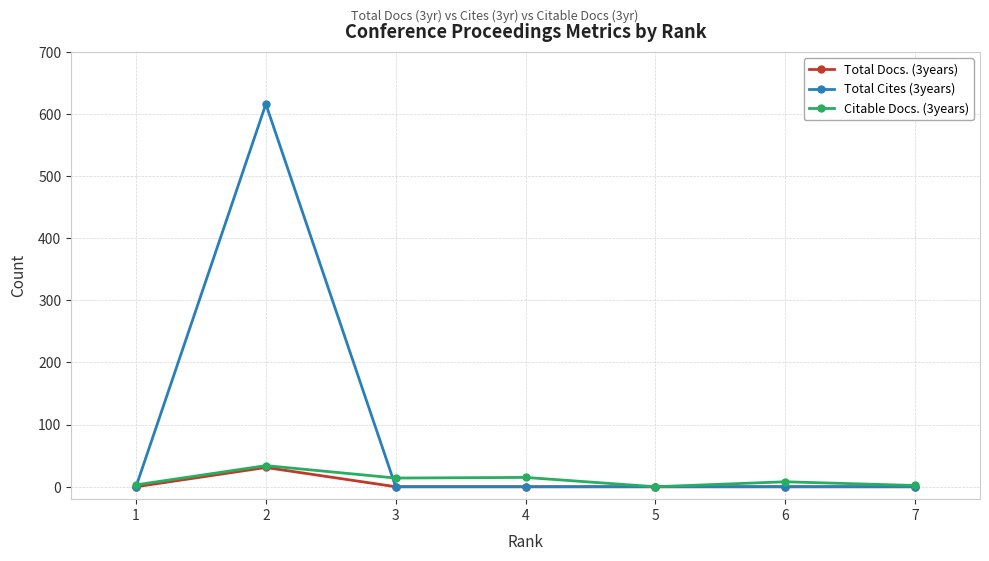

Which series has the widest spread of values?

Total Cites (3years)